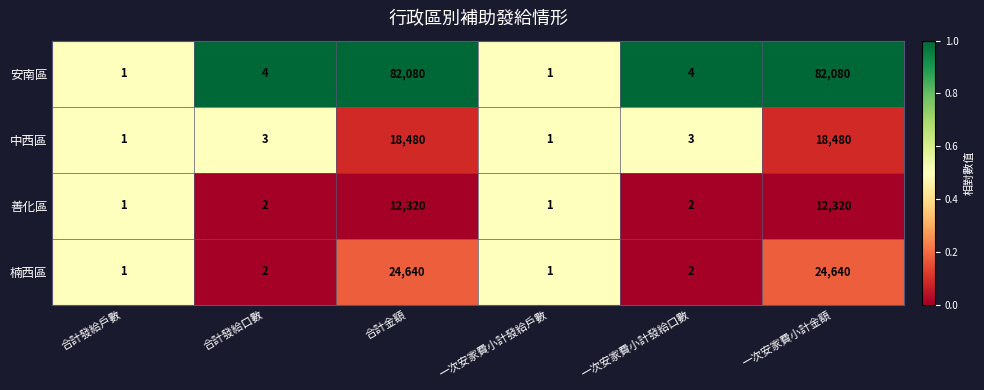

How many distinct data groups are displayed?

4